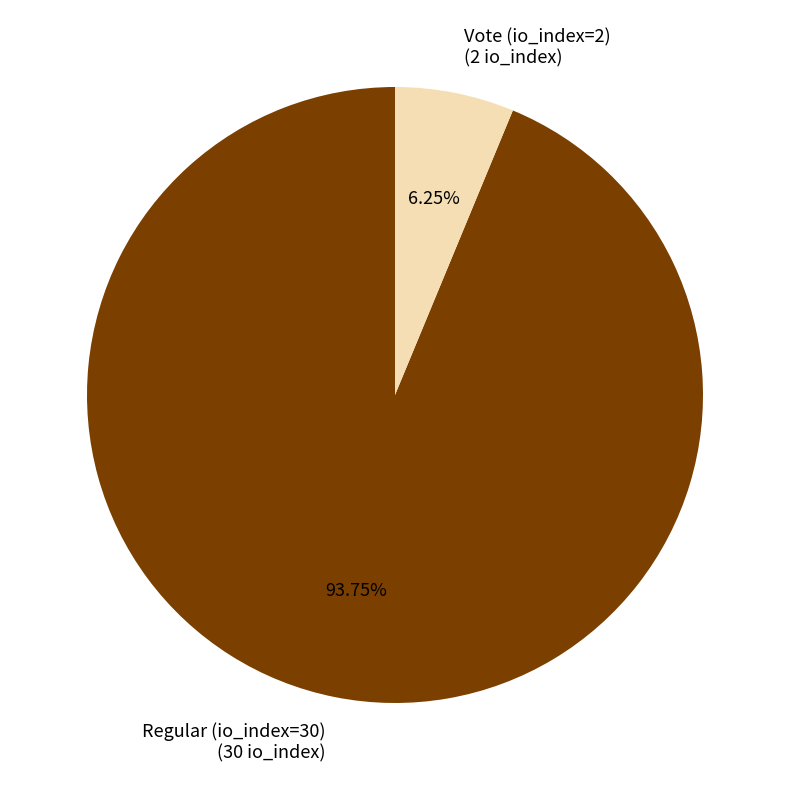

To the nearest percent, what is the combined percentage of Regular (io_index=30) and Vote (io_index=2)?

100%